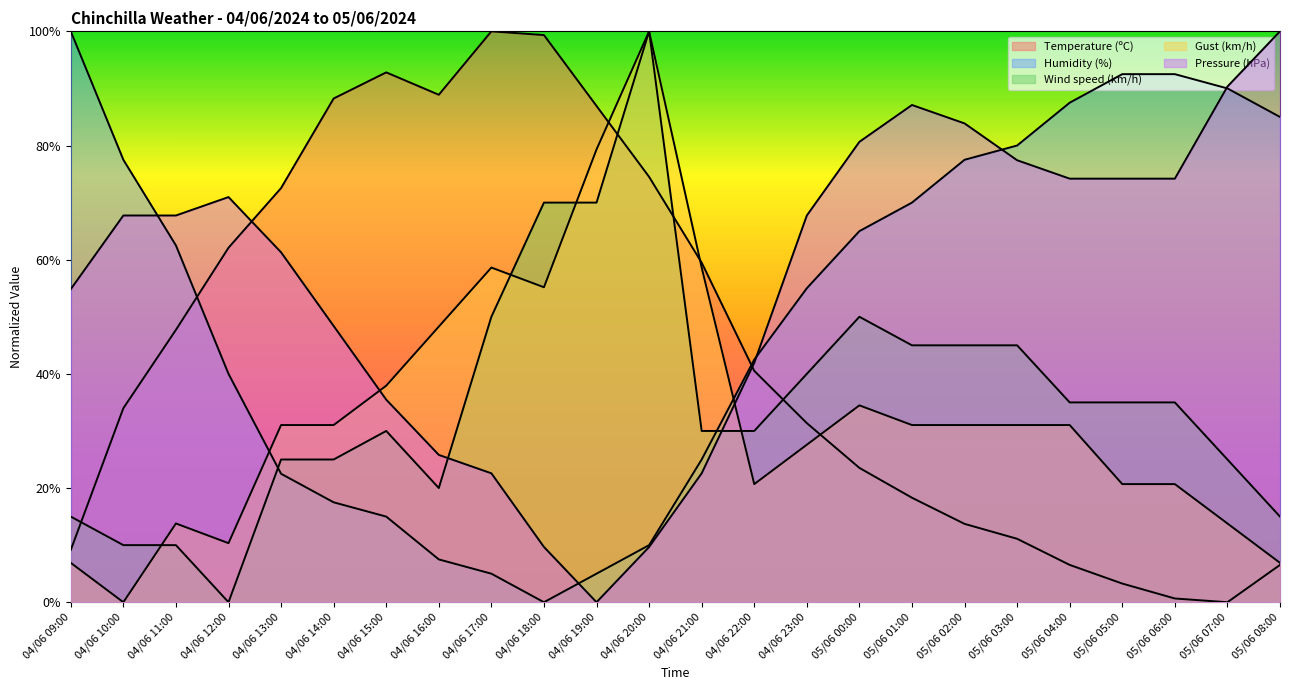

What is the maximum value for Wind speed (km/h)?

100.0